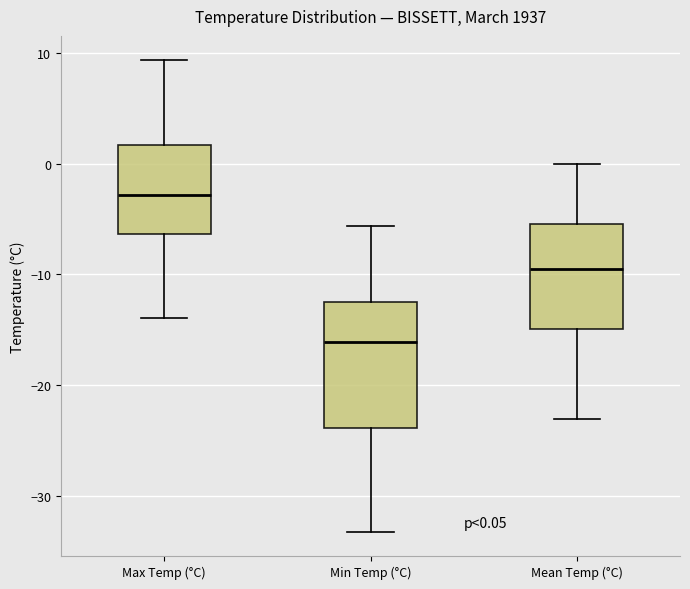

Comparing the boxes themselves (not the whiskers), which one is the tallest?

Min Temp (°C)